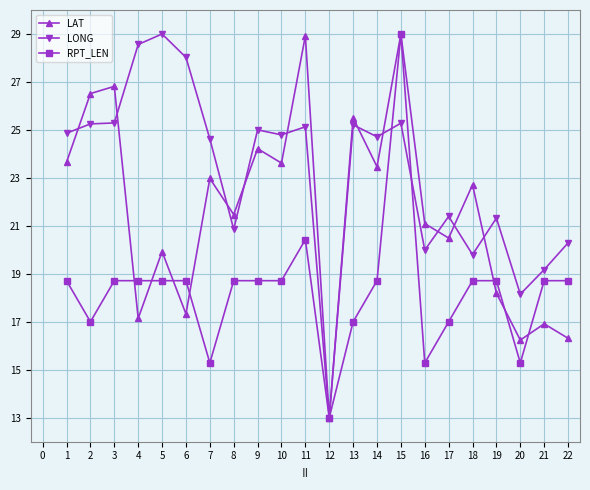

At which label is RPT_LEN closest to 21?

11